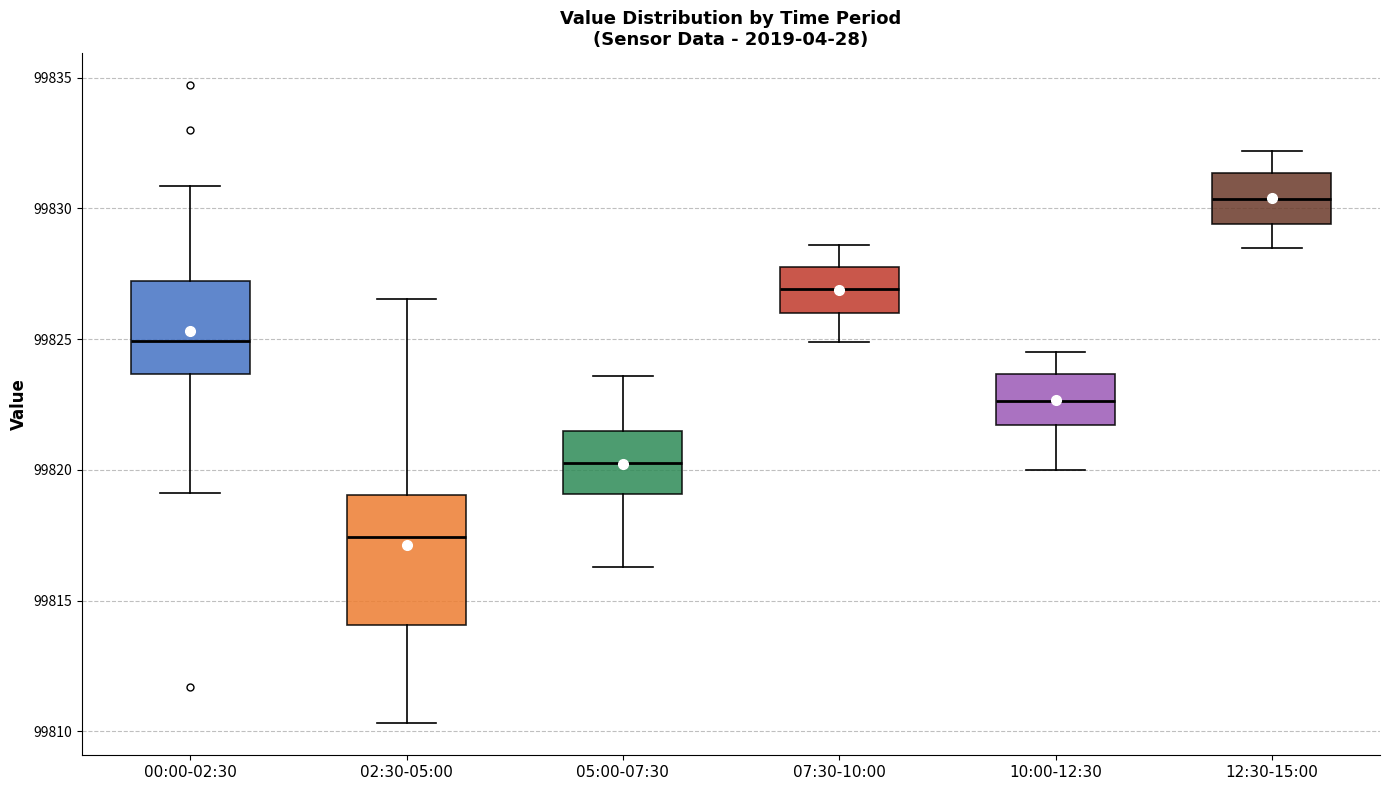

Reading left to right, read every box against the y-axis: the position of its median line, the range the box covers, and the ends of its whiskers. The values are not printed on the chart, so give them approximately, as read against the axis.

00:00-02:30: median 99825.0, box 99823.5 to 99827.0, whiskers 99819.0 to 99831.0
02:30-05:00: median 99817.5, box 99814.0 to 99819.0, whiskers 99810.5 to 99826.5
05:00-07:30: median 99820.5, box 99819.0 to 99821.5, whiskers 99816.5 to 99823.5
07:30-10:00: median 99827.0, box 99826.0 to 99828.0, whiskers 99825.0 to 99828.5
10:00-12:30: median 99822.5, box 99821.5 to 99823.5, whiskers 99820.0 to 99824.5
12:30-15:00: median 99830.5, box 99829.5 to 99831.5, whiskers 99828.5 to 99832.0